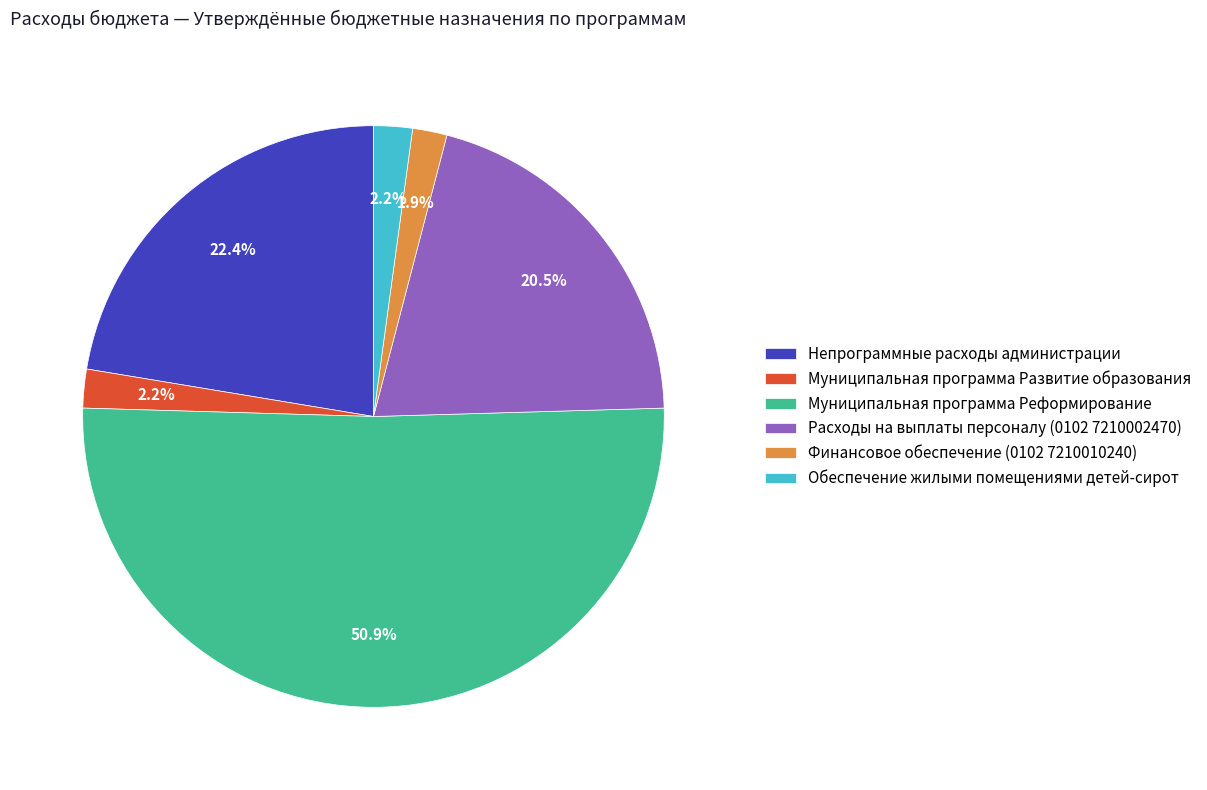

Which category has the biggest portion of the pie?

Муниципальная программа Реформирование